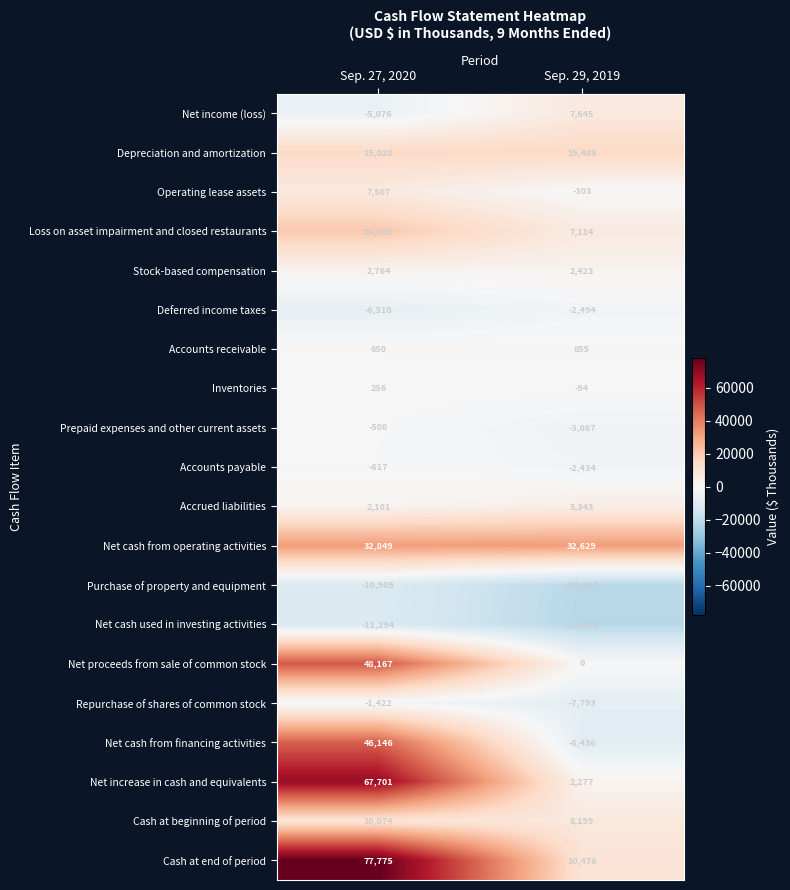

Which category has the highest value across all series?

Sep. 27, 2020